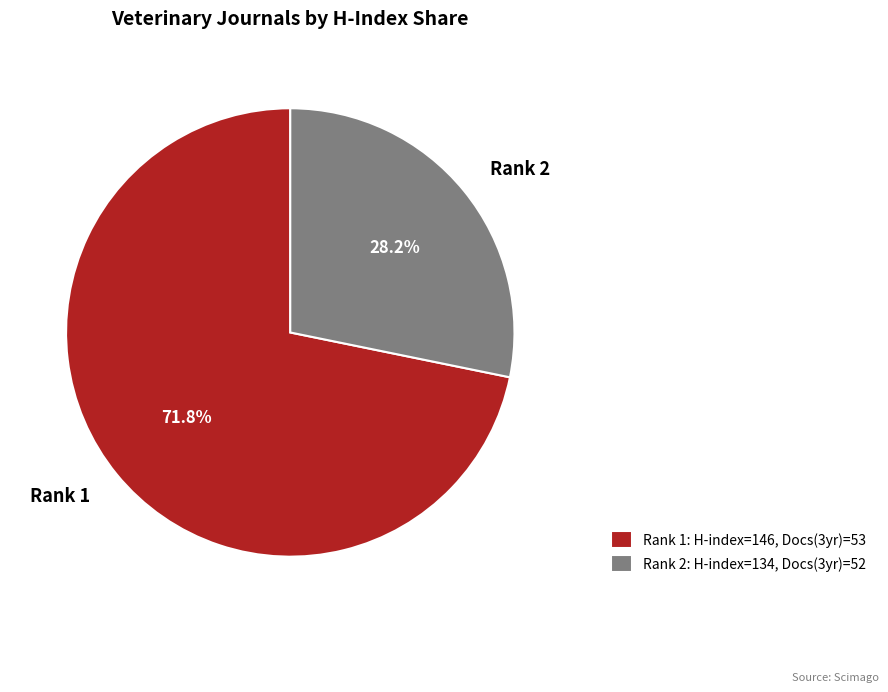

Is there a majority slice in this chart?

Yes